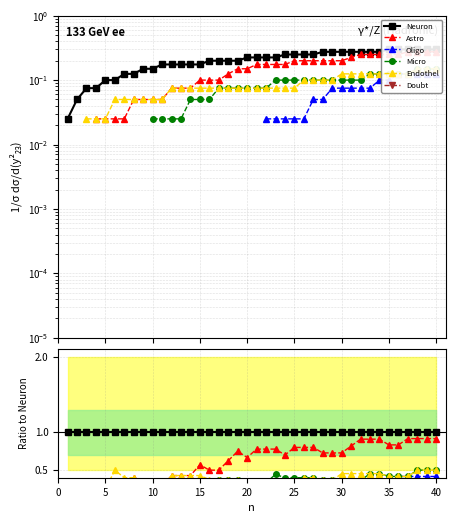

Which series has the largest range (max minus min)?

Astro